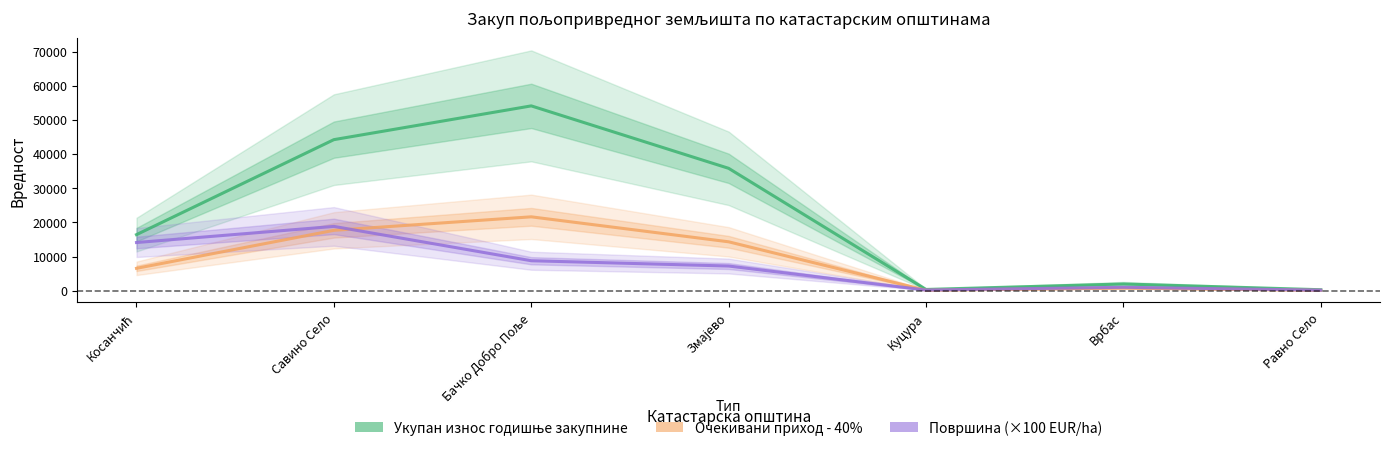

What is the total value across all series at Змајево?

57451.1